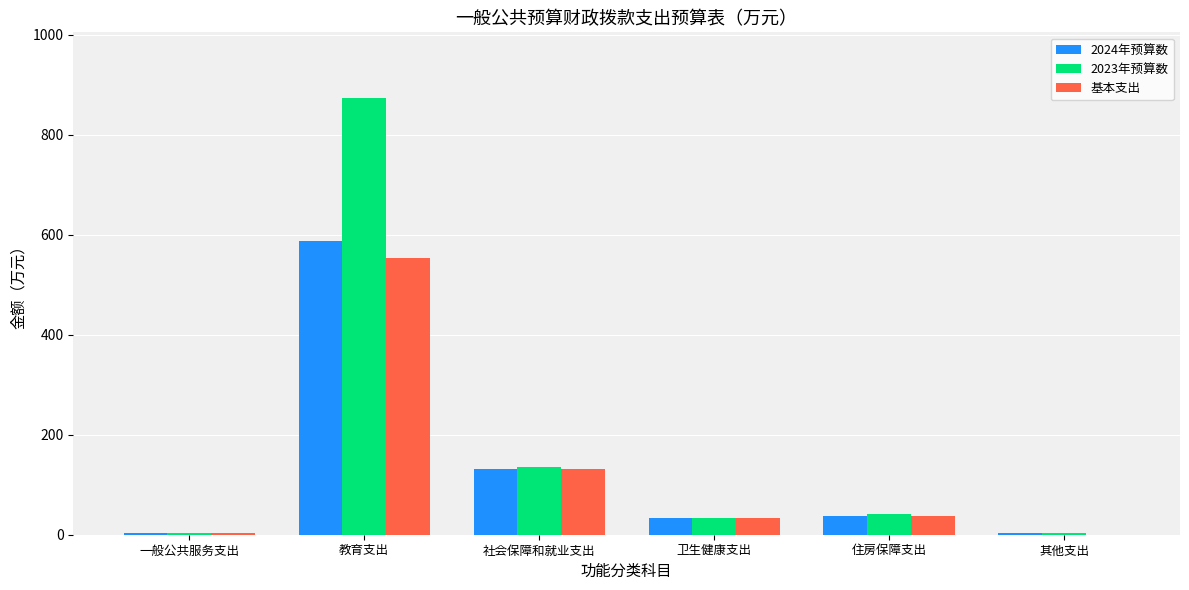

What is the sum of the 基本支出 values at 住房保障支出 and 其他支出?

38.0